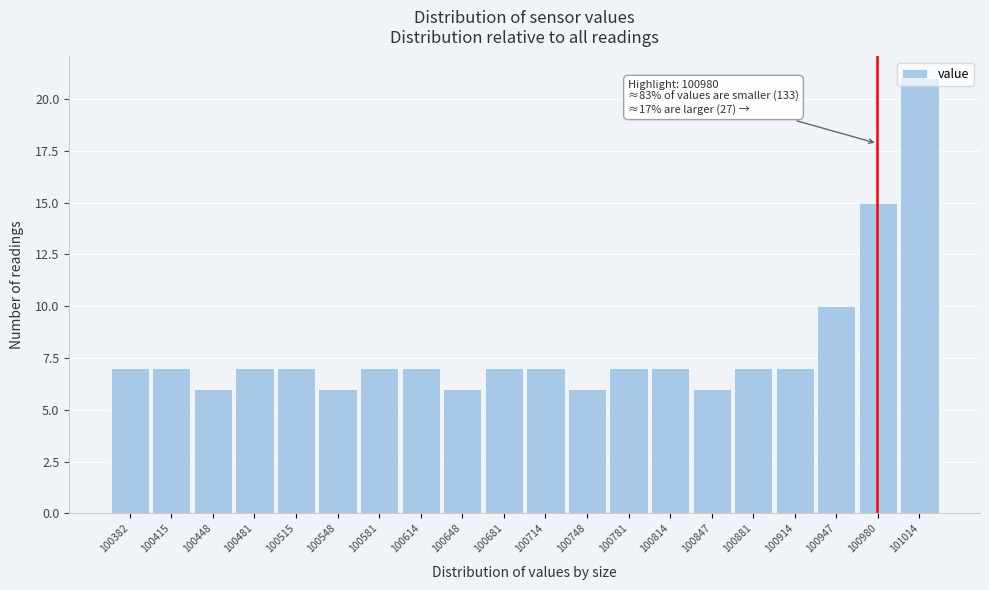

Which range on the x-axis has the tallest bar?

100995 to 101030